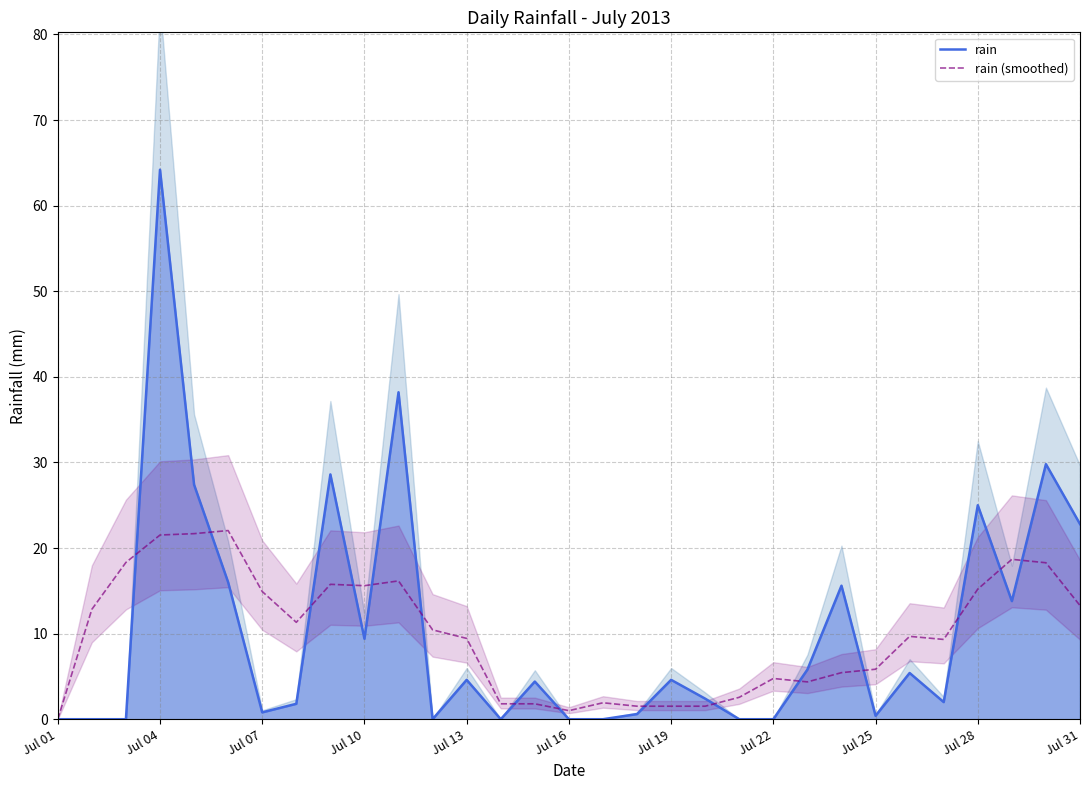

What is the highest value of the rain series?

64.2